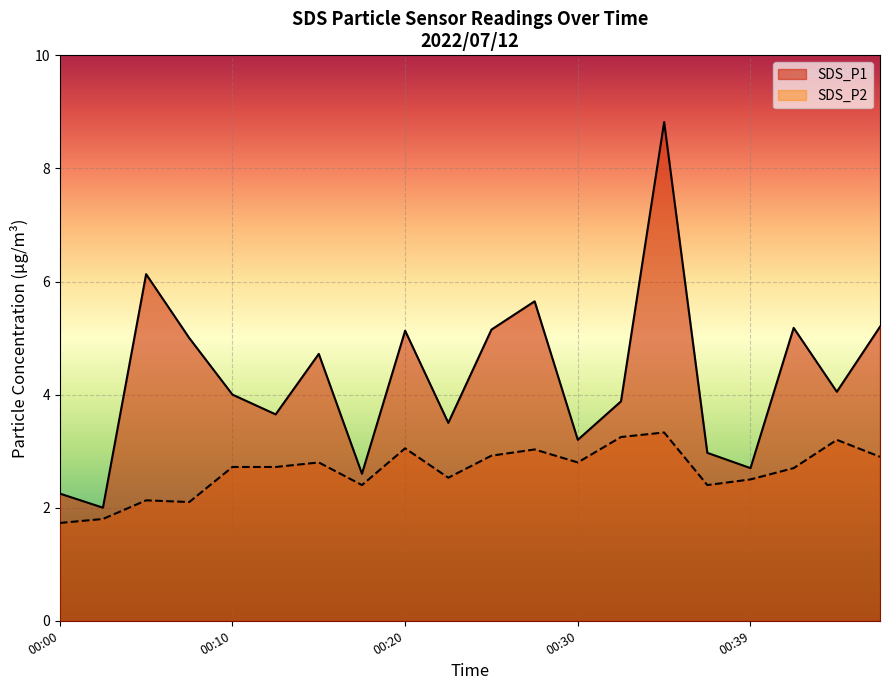

Which has a higher value, 00:25 or 00:37?

00:25